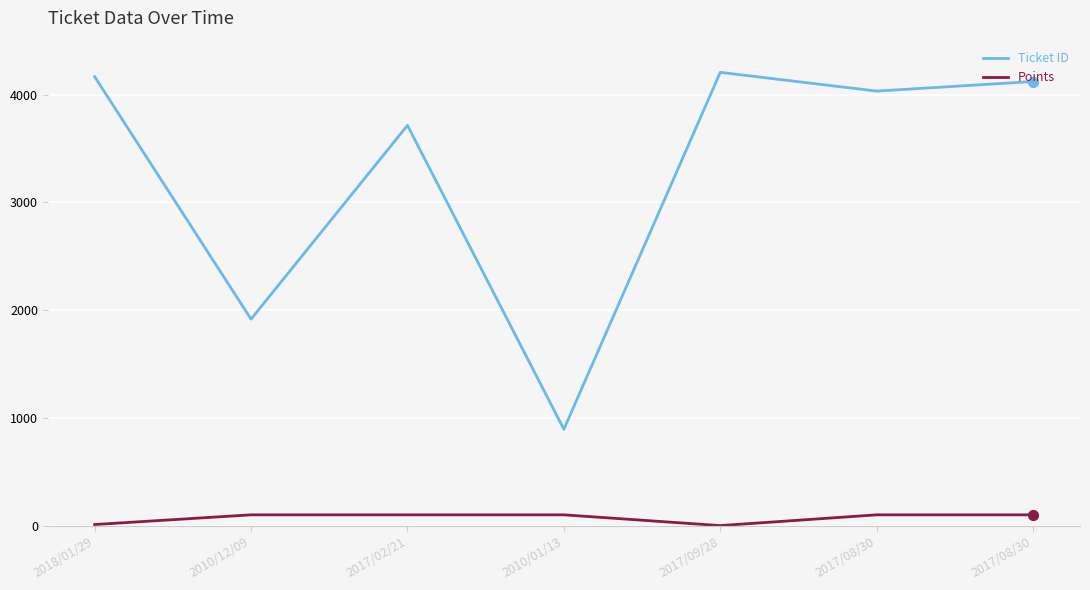

What is the total value across all series at 2010/12/09?

2016